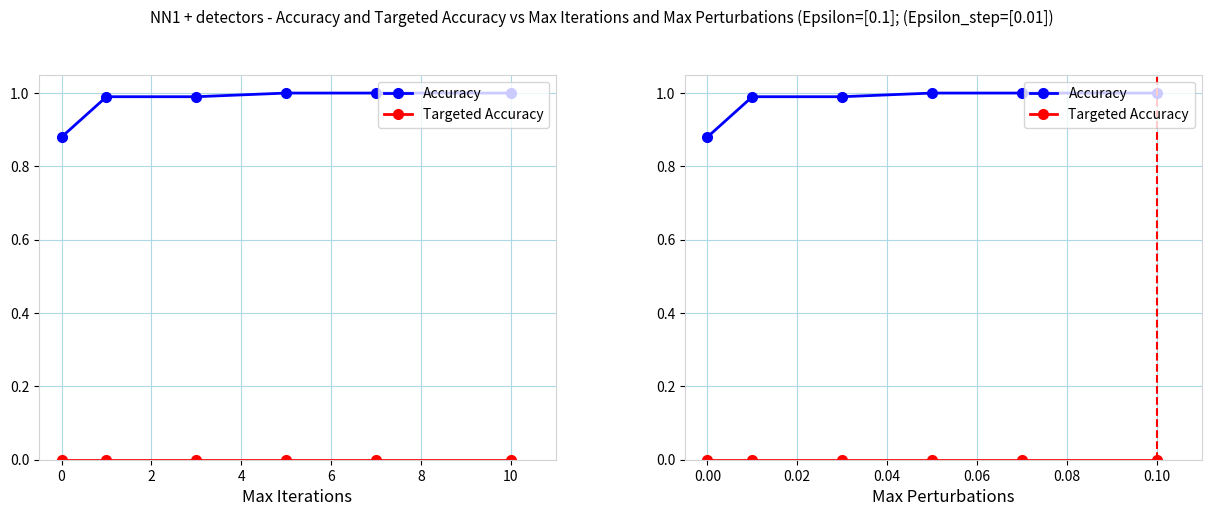

True or false: Targeted Accuracy has more than 0 points higher than both neighbors.

False